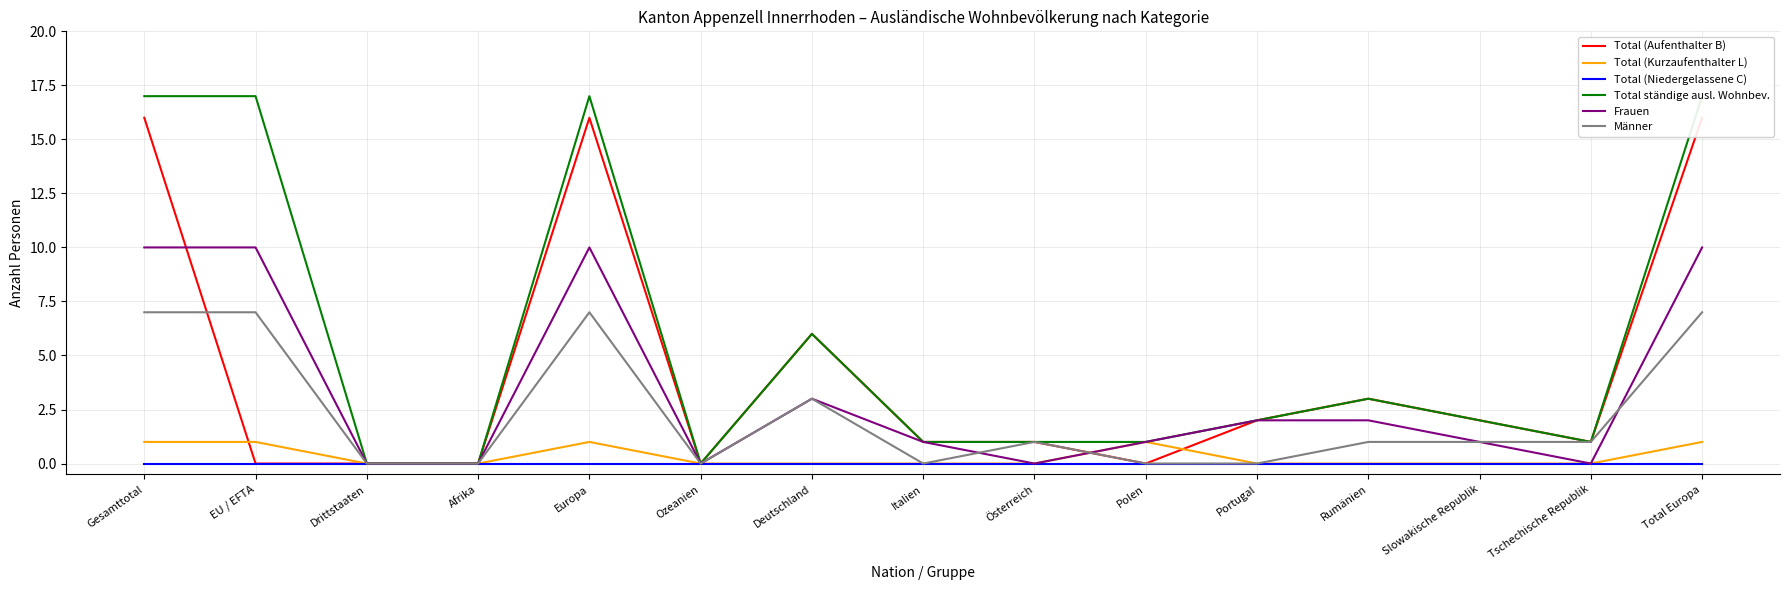

At how many categories does at least one series exceed 12?

4